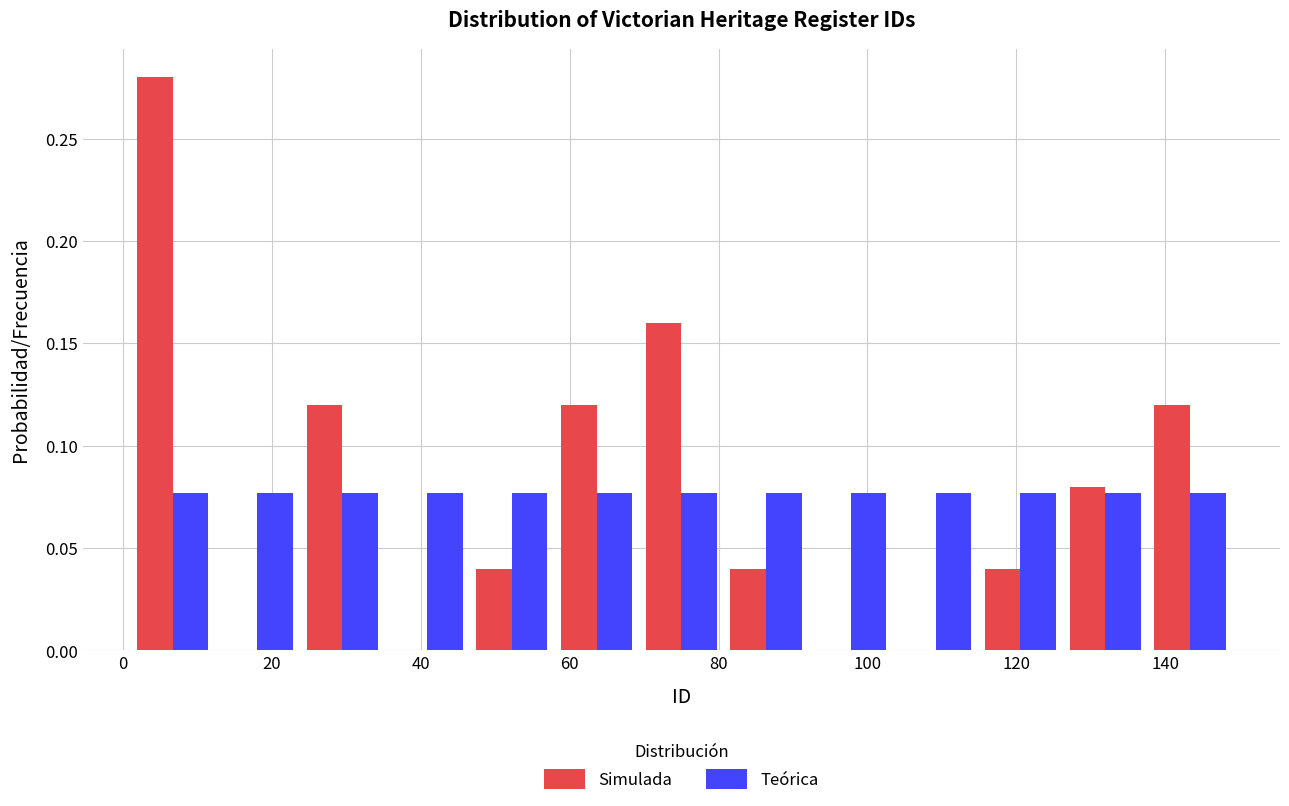

Reading left to right, transcribe this chart: for each range on the x-axis, give the height of each series' bar. Neither the bar edges nor the heights are printed on the chart, so give them approximately, as read against the axes.

2 to 12: Simulada=0.280	Teórica=0.075
12 to 24: Simulada=0	Teórica=0.075
24 to 36: Simulada=0.120	Teórica=0.075
36 to 46: Simulada=0	Teórica=0.075
46 to 58: Simulada=0.040	Teórica=0.075
58 to 70: Simulada=0.120	Teórica=0.075
70 to 80: Simulada=0.160	Teórica=0.075
80 to 92: Simulada=0.040	Teórica=0.075
92 to 104: Simulada=0	Teórica=0.075
104 to 114: Simulada=0	Teórica=0.075
114 to 126: Simulada=0.040	Teórica=0.075
126 to 138: Simulada=0.080	Teórica=0.075
138 to 150: Simulada=0.120	Teórica=0.075